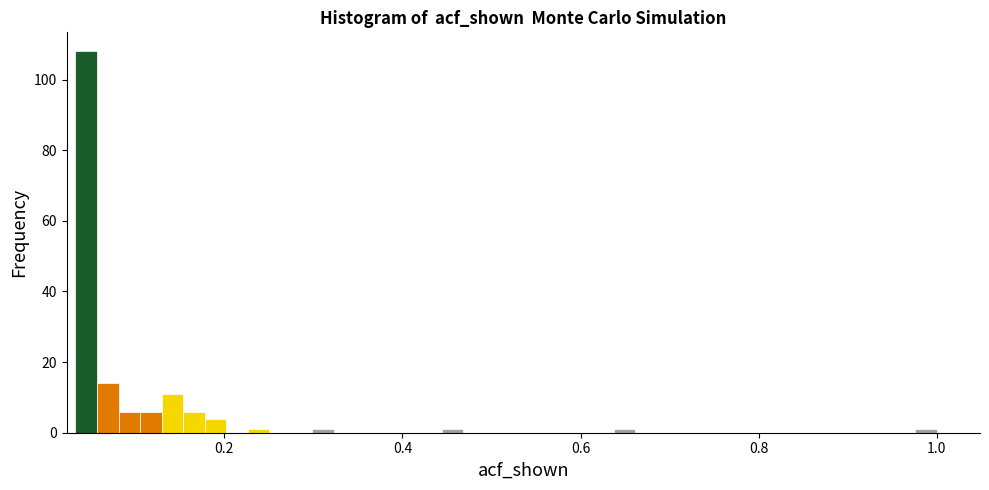

Around what value on the x-axis is the tallest bar? Give the approximate position of its centre, as read against the axis.

0.04